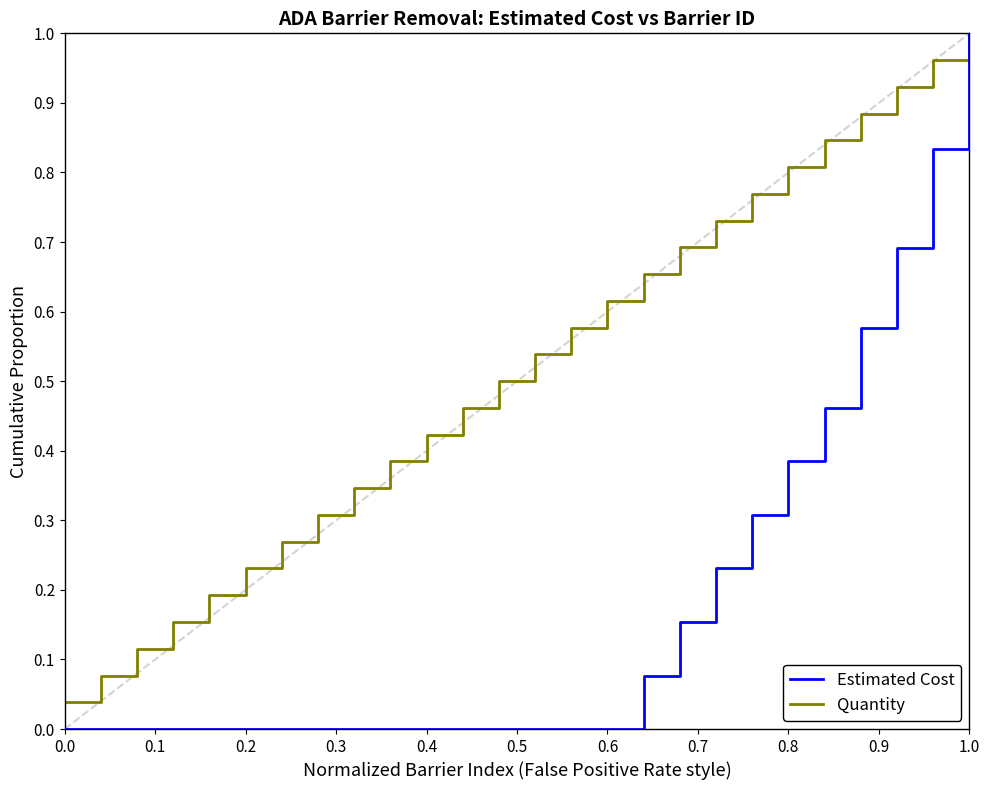

At how many categories does at least one series exceed 0?

26